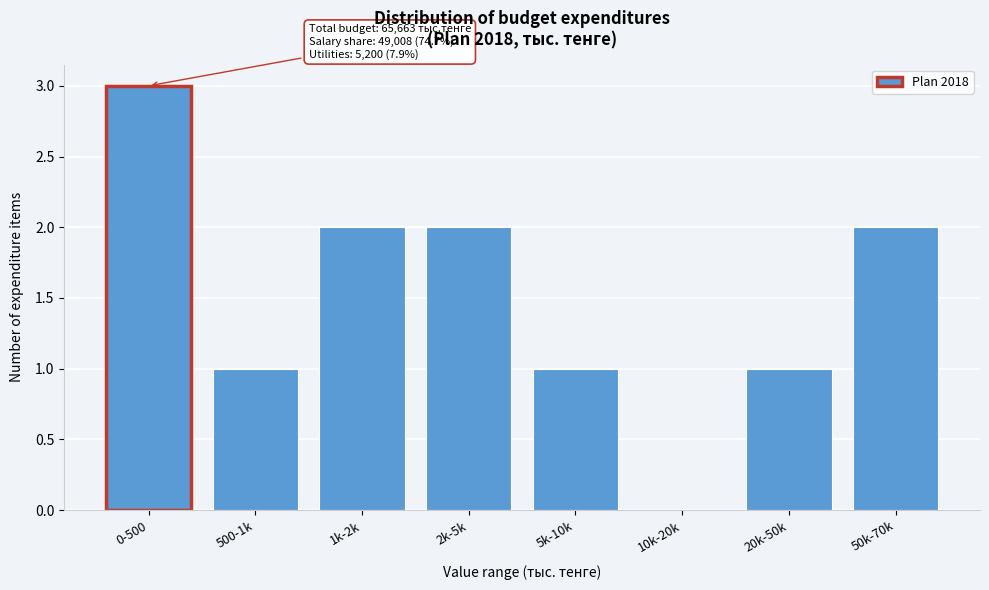

Reading left to right, list all the values displayed in this chart.

0-500=3	500-1k=1	1k-2k=2	2k-5k=2	5k-10k=1	10k-20k=0	20k-50k=1	50k-70k=2